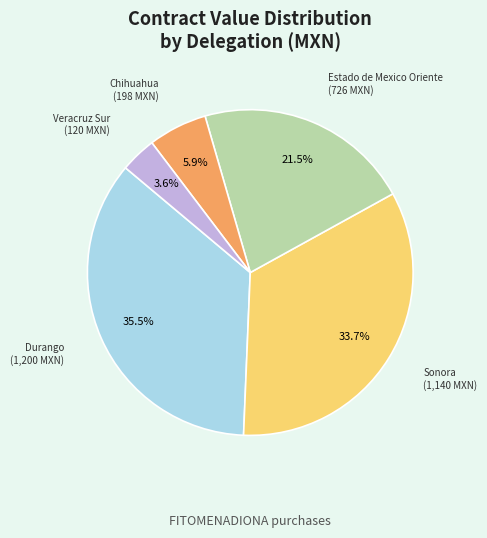

Is there a majority slice in this chart?

No